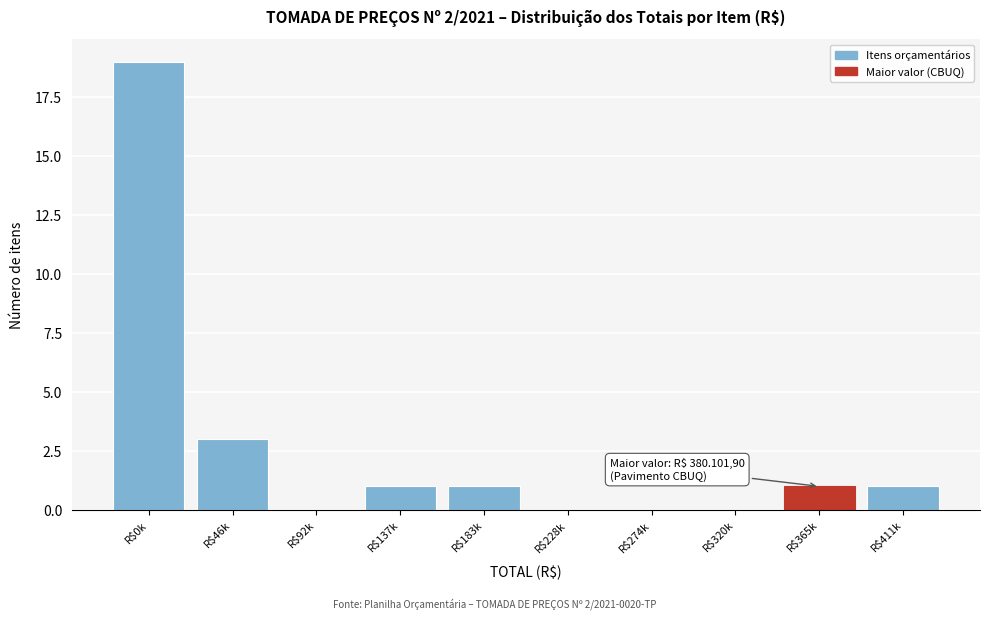

What is the maximum value shown in the chart?

19